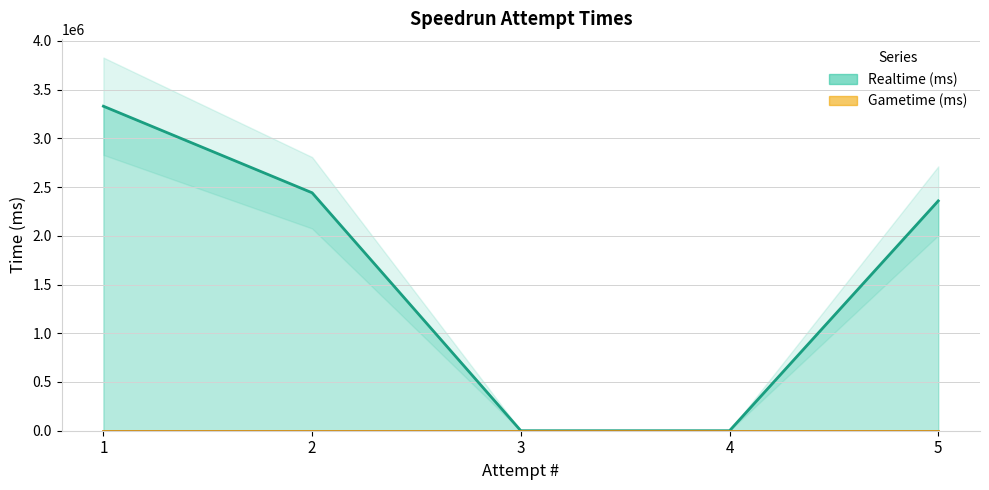

The chart shows a value of 5439793 at 1. True or false?

False